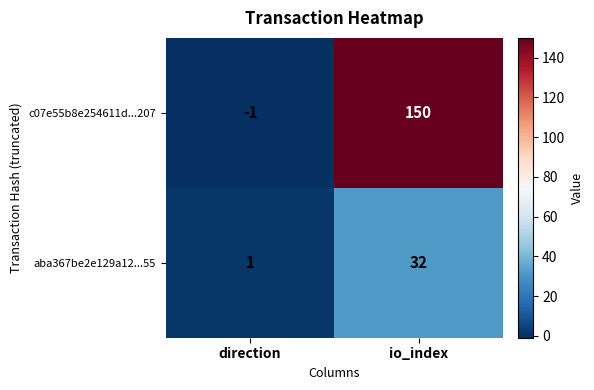

Reading right to left, transcribe all the data shown in this chart.

c07e55b8e254611d...207: 150	-1
aba367be2e129a12...55: 32	1